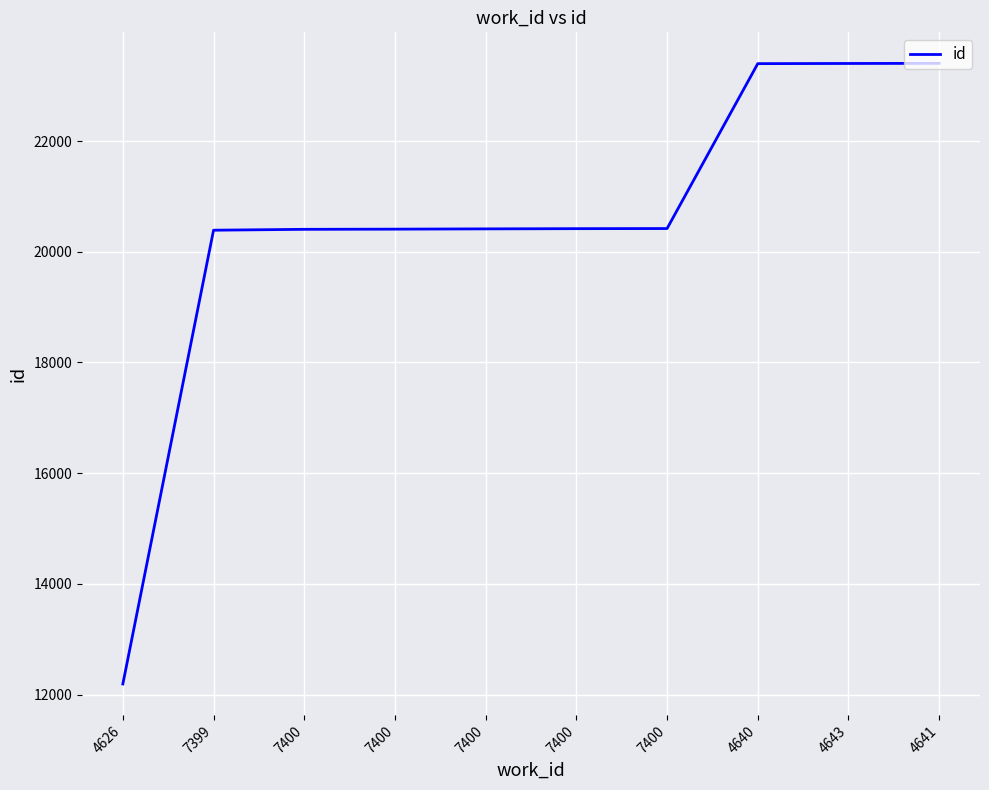

Reading right to left, what are all the values shown in this chart?

23403	23401	23398	20419	20417	20413	20408	20405	20389	12192